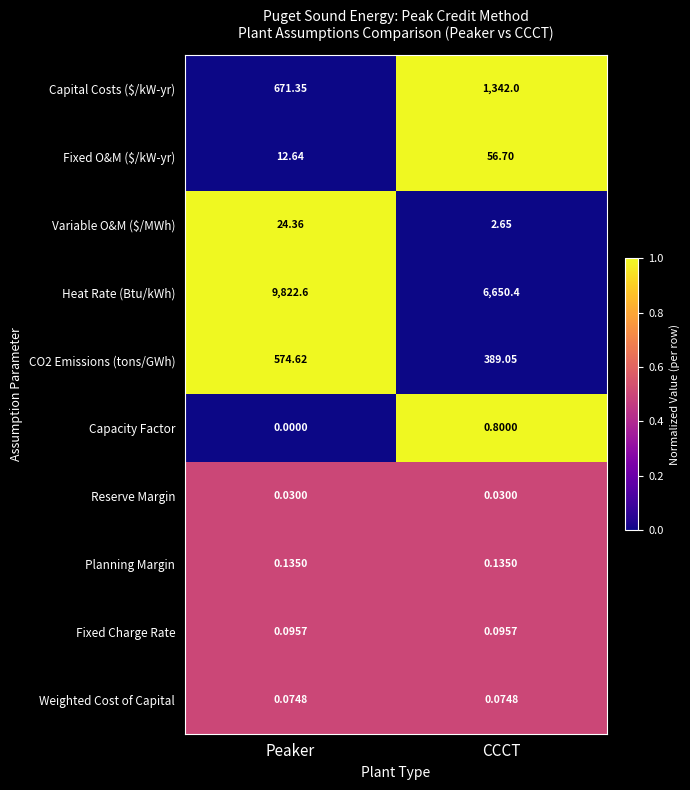

At which category does the chart reach its minimum across all series?

Peaker